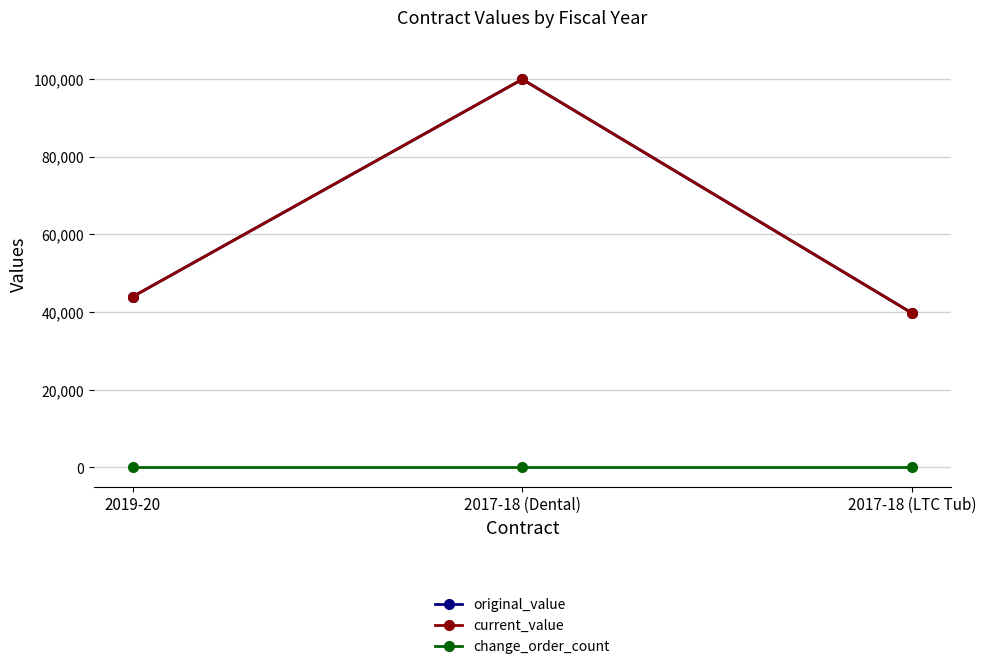

How many lines are shown in the chart?

3